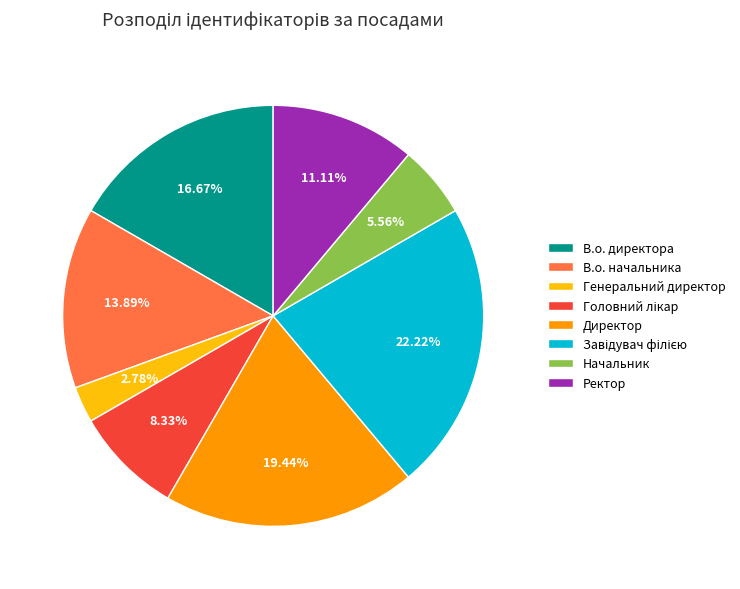

Is В.о. начальника the majority of the pie?

No